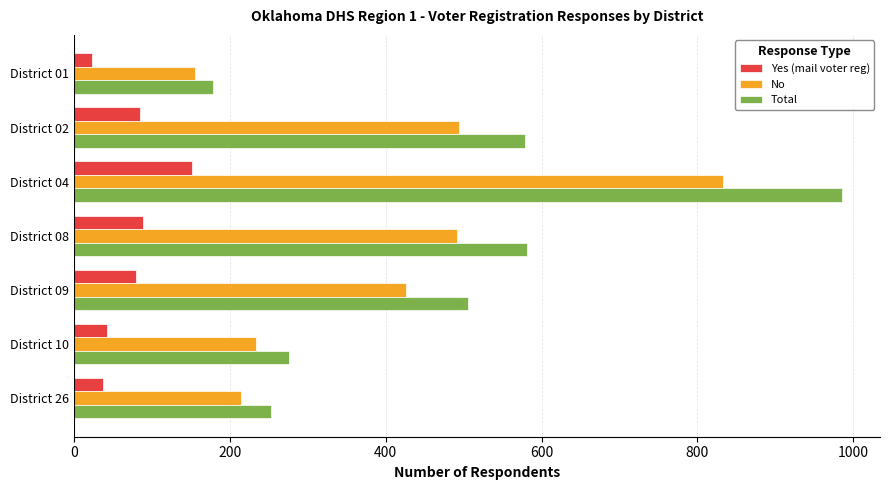

What is the minimum value for Total?

179